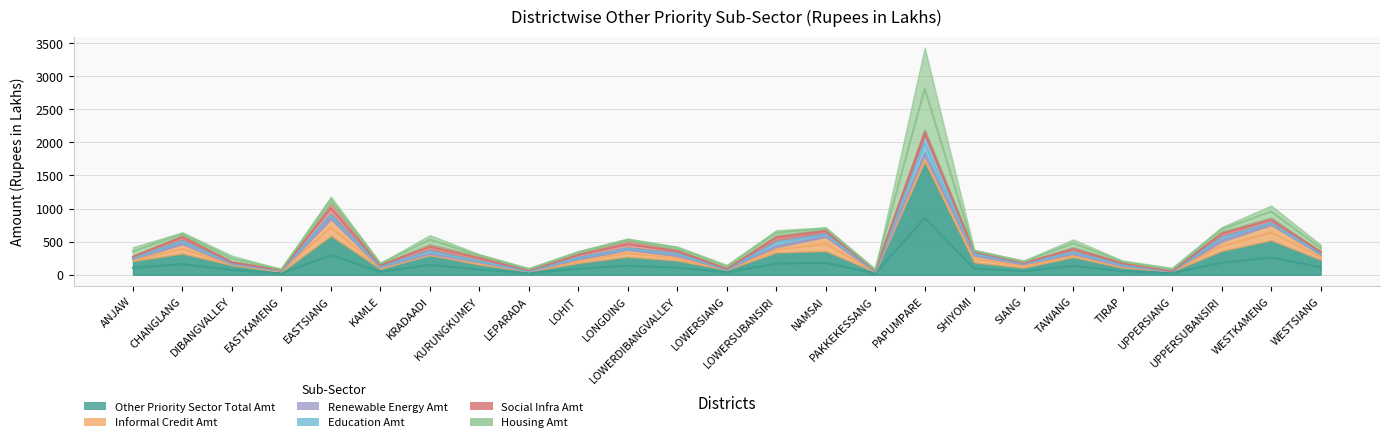

List the series in order of their peak value, lowest first.

Renewable Energy Amt, Social Infra Amt, Education Amt, Informal Credit Amt, Housing Amt, Other Priority Sector Total Amt